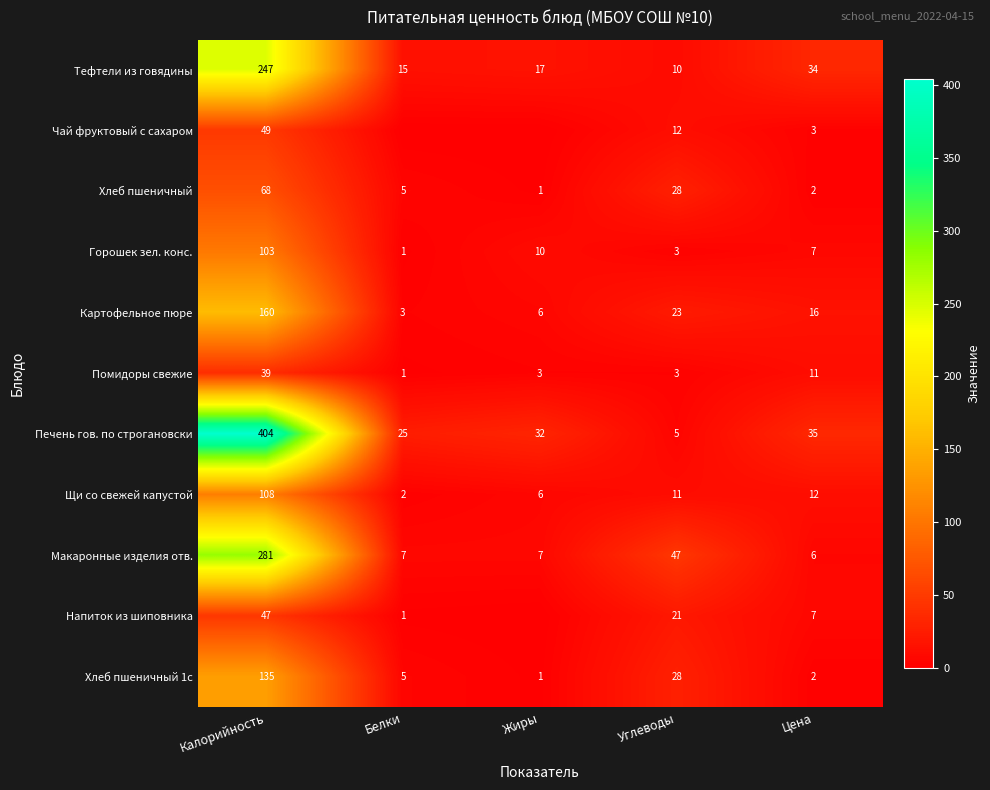

What is the difference between the second highest and second lowest values in the Тефтели из говядины series?

19